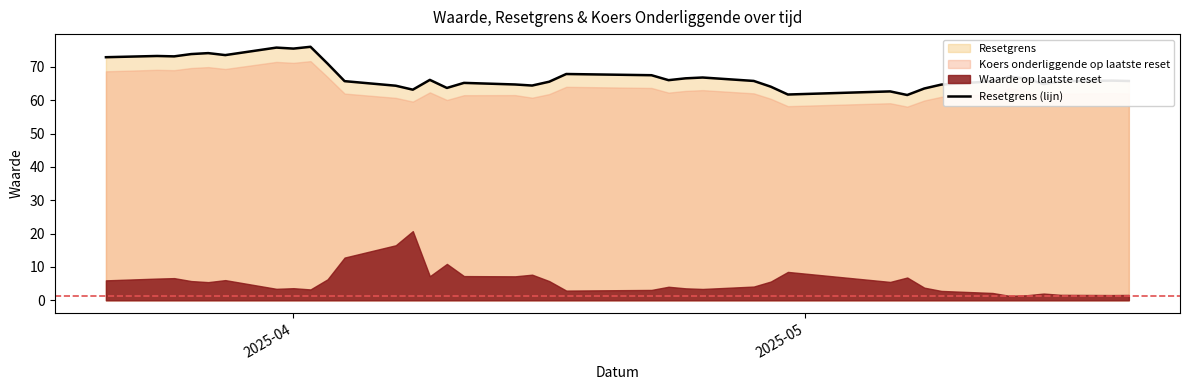

True or false: the data shows 32.0 at 35.

False